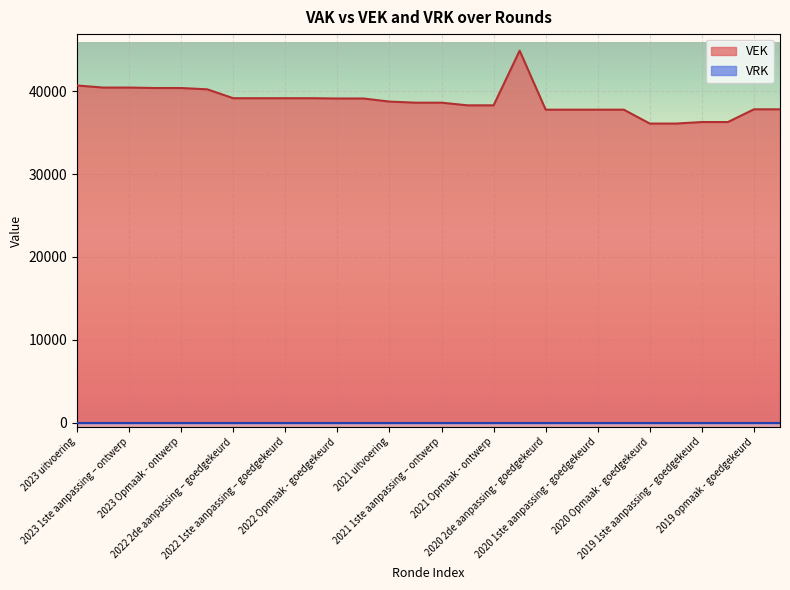

Is it true that the value at 2023 Opmaak - ontwerp is 40372?

True